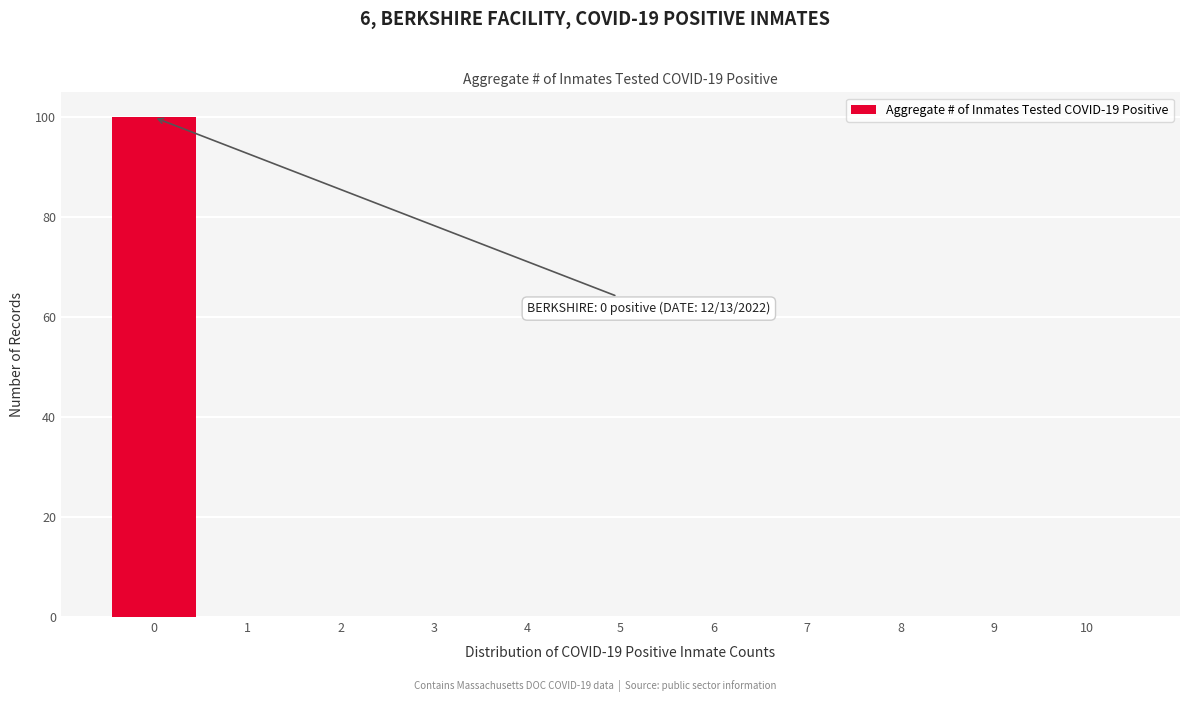

Which range on the x-axis has the tallest bar?

-0.5 to 0.5